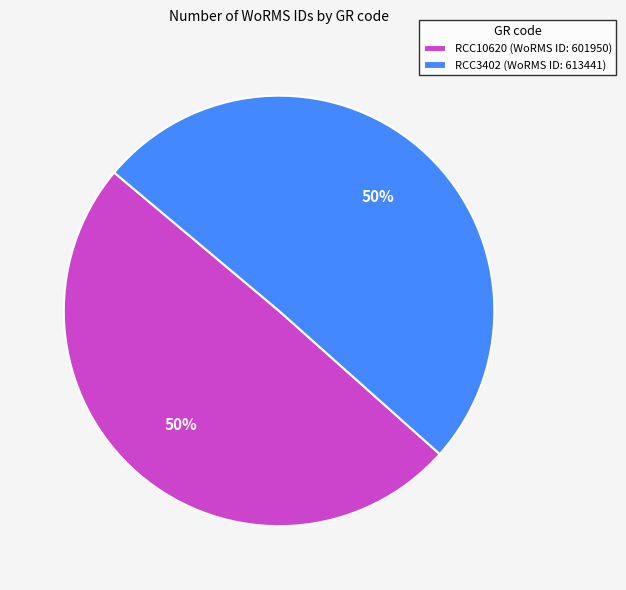

Approximately how many times larger is the value at RCC10620 (WoRMS ID: 601950) compared to RCC3402 (WoRMS ID: 613441)?

1.0